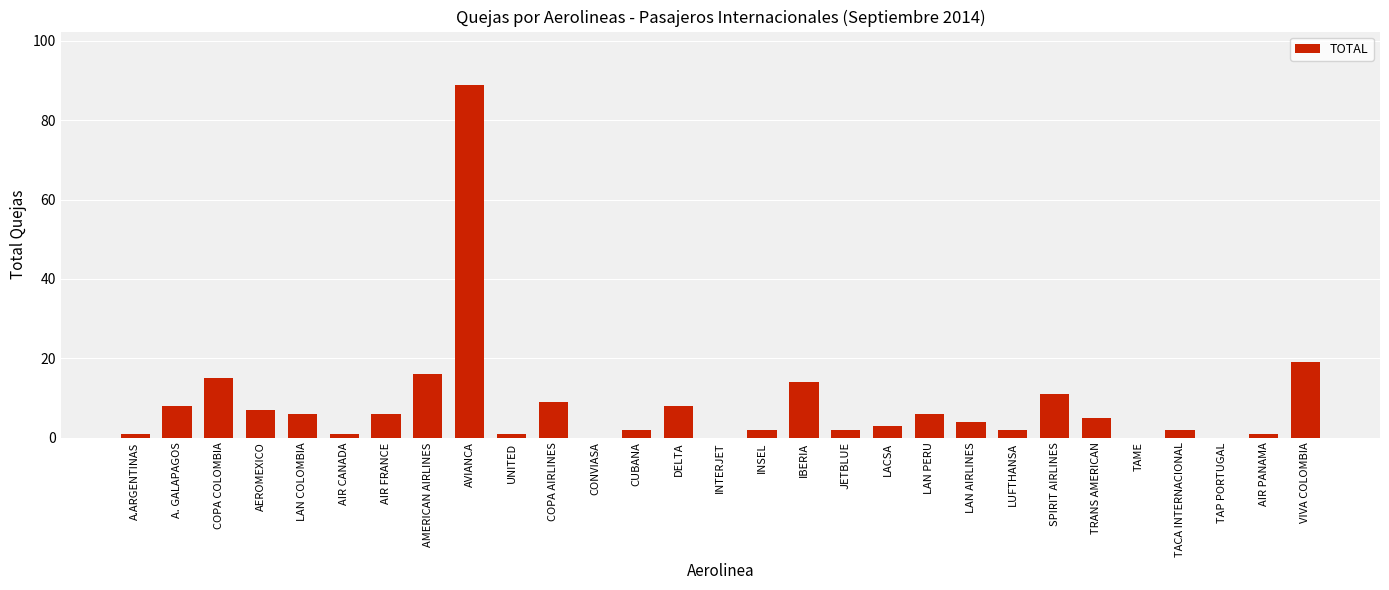

What is the sum of all values?

240